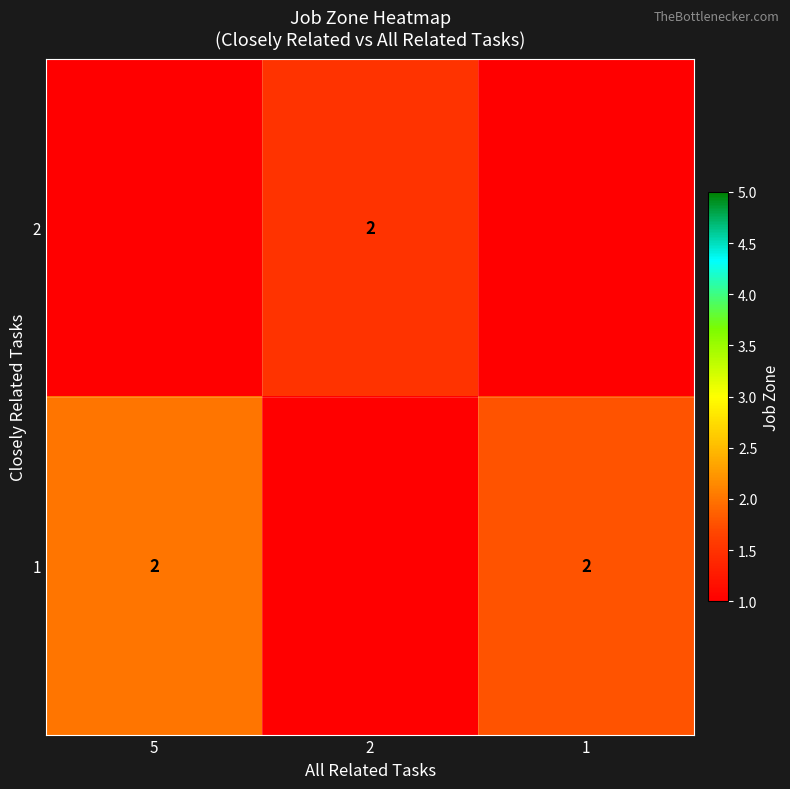

What is the sum of the 1 values at 5 and 1?

4